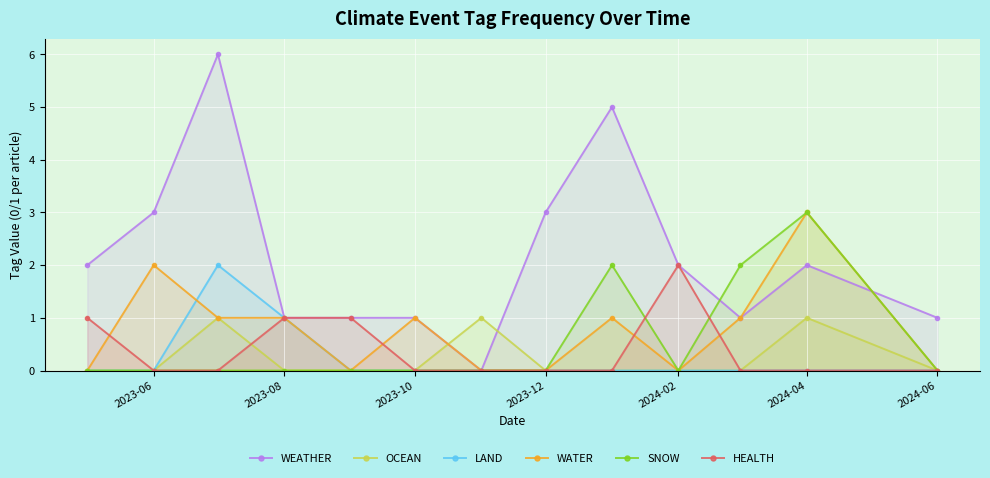

How many HEALTH values are between 0 and 1?

12